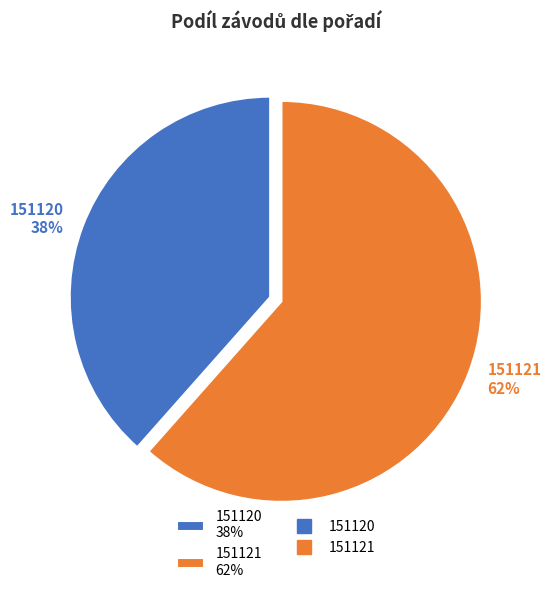

Between 151121 and 151120, which is larger?

151121